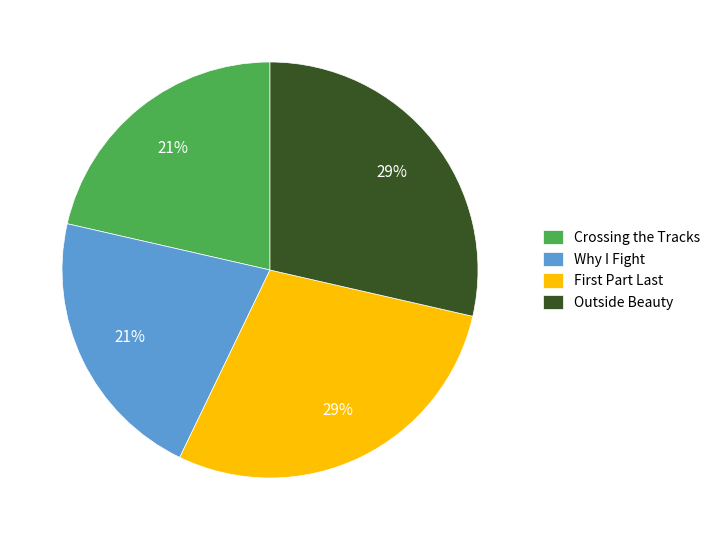

The Why I Fight slice represents 21% of the pie. True or false?

True